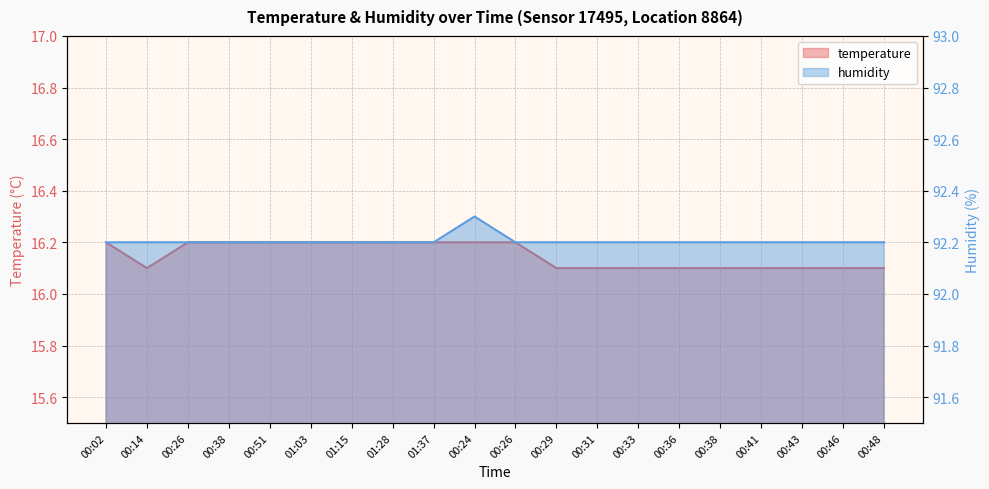

True or false: humidity and temperature intersect in this chart.

False